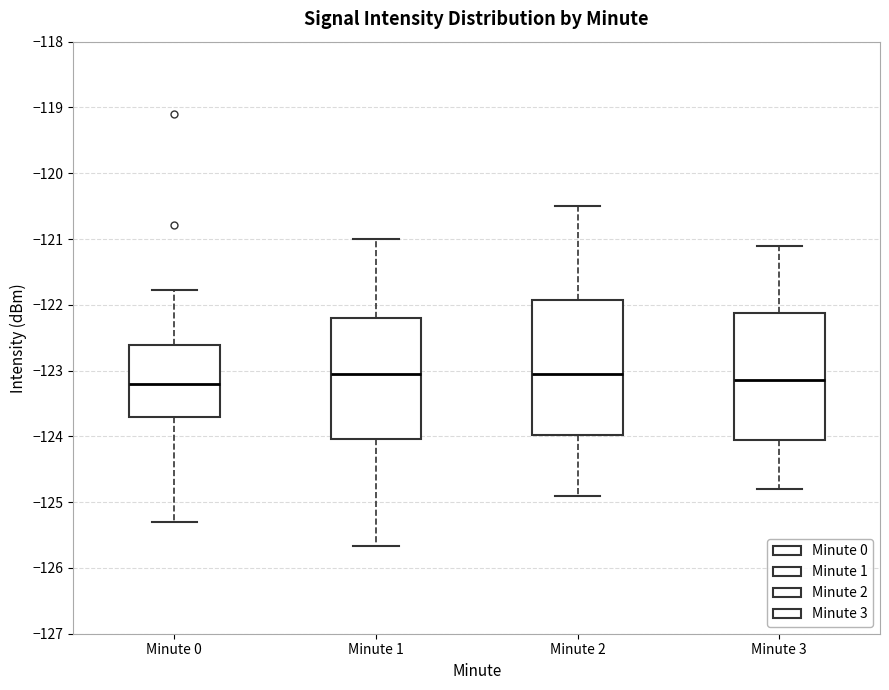

Which box is the tallest, from its lower edge to its upper edge?

Minute 2